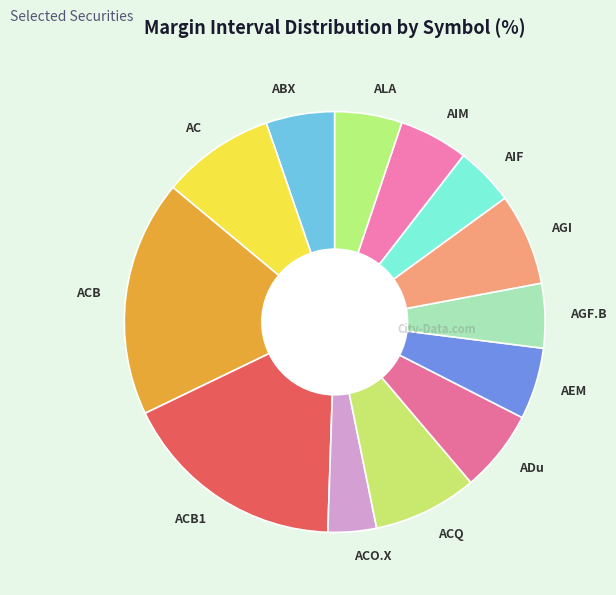

Between AIM and ACB1, which is larger?

ACB1